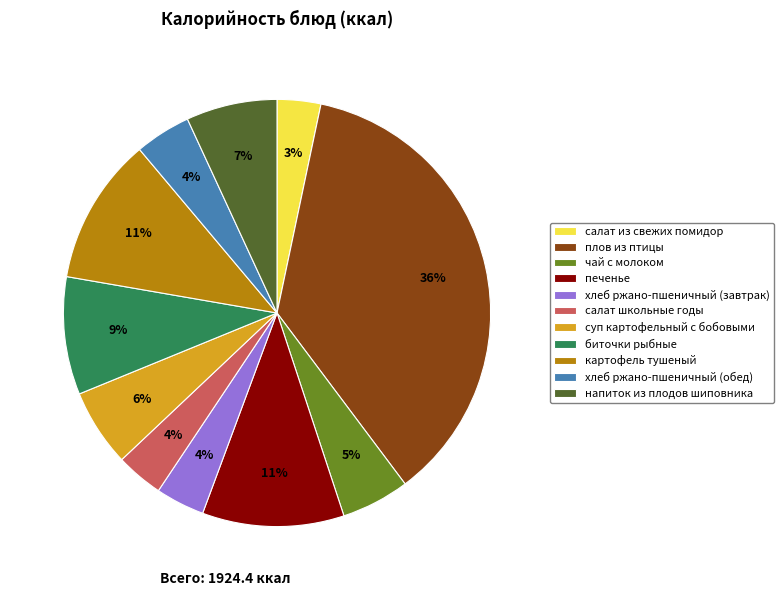

True or false: картофель тушеный accounts for 23% of the total.

False